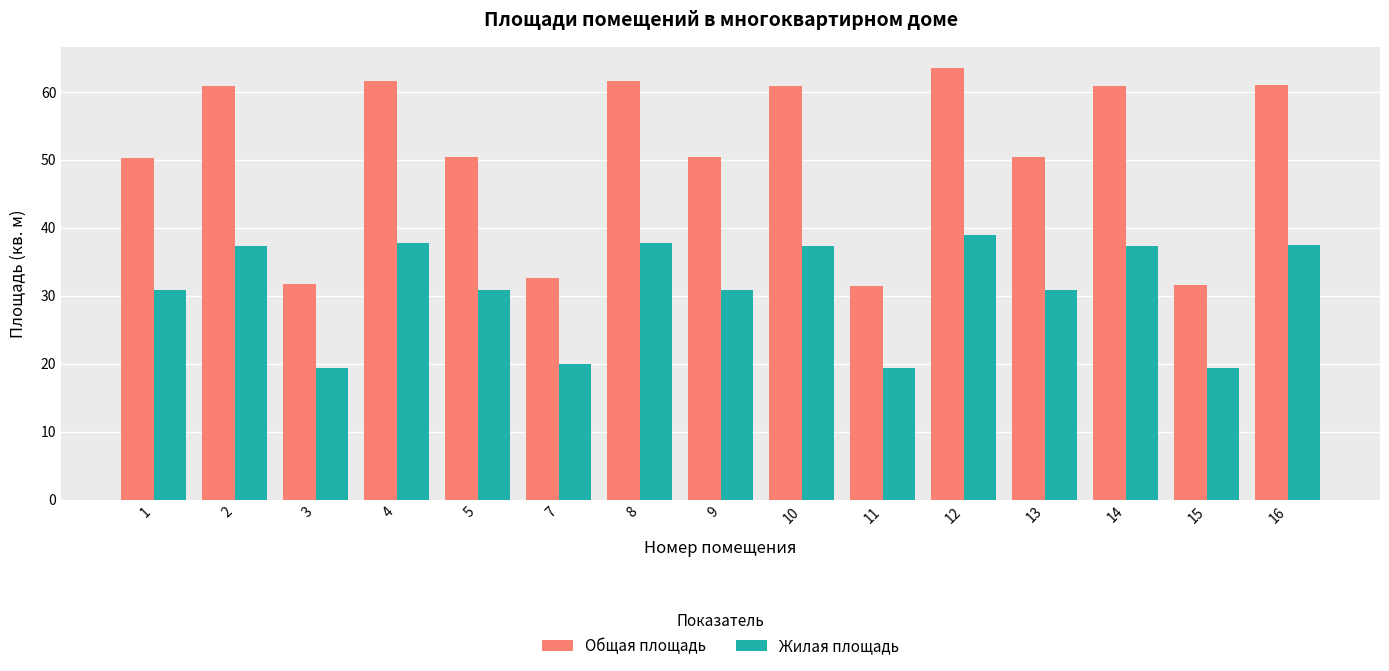

Is it true that Жилая площадь equals 20.0 at 12?

False